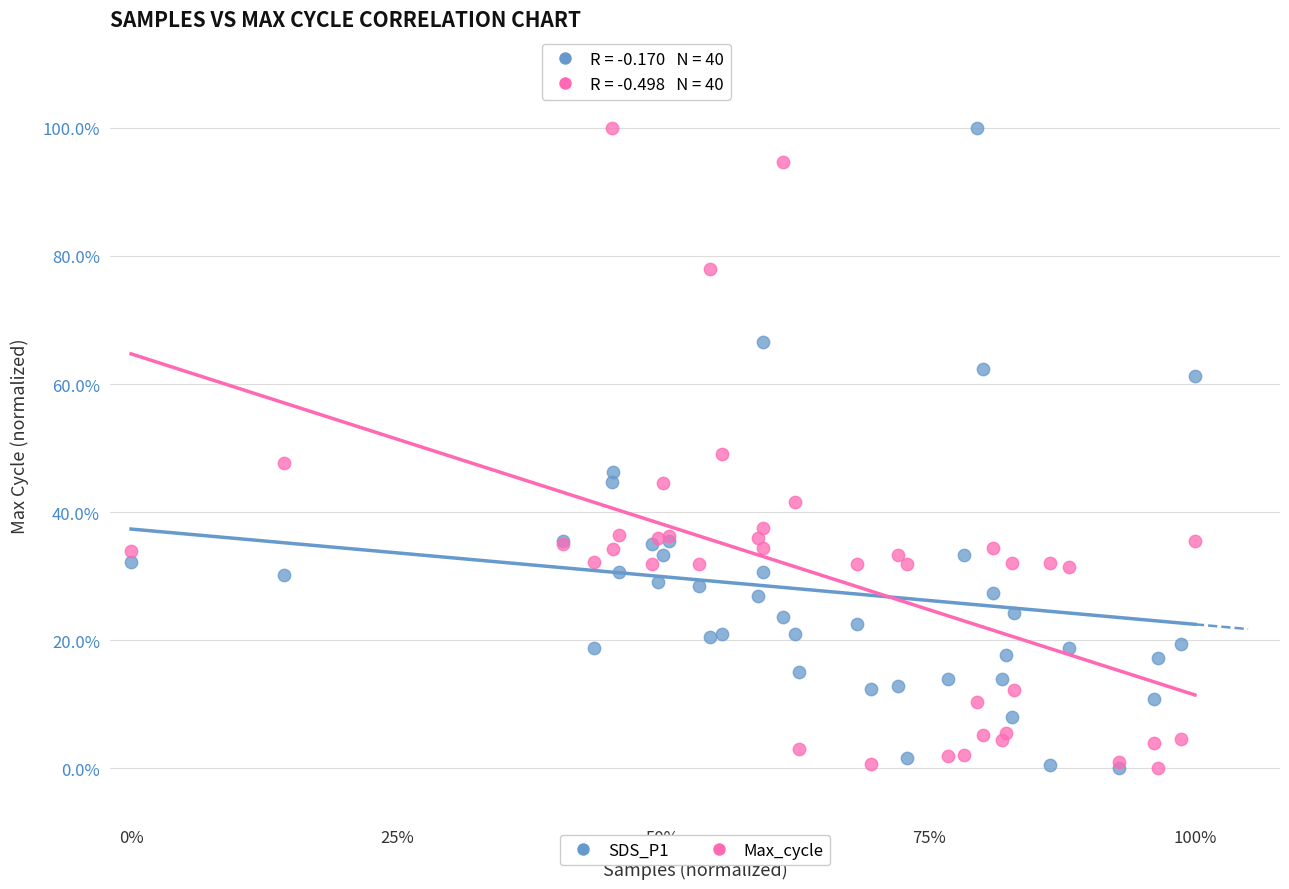

What are all the series names shown in the legend?

SDS_P1, Max_cycle